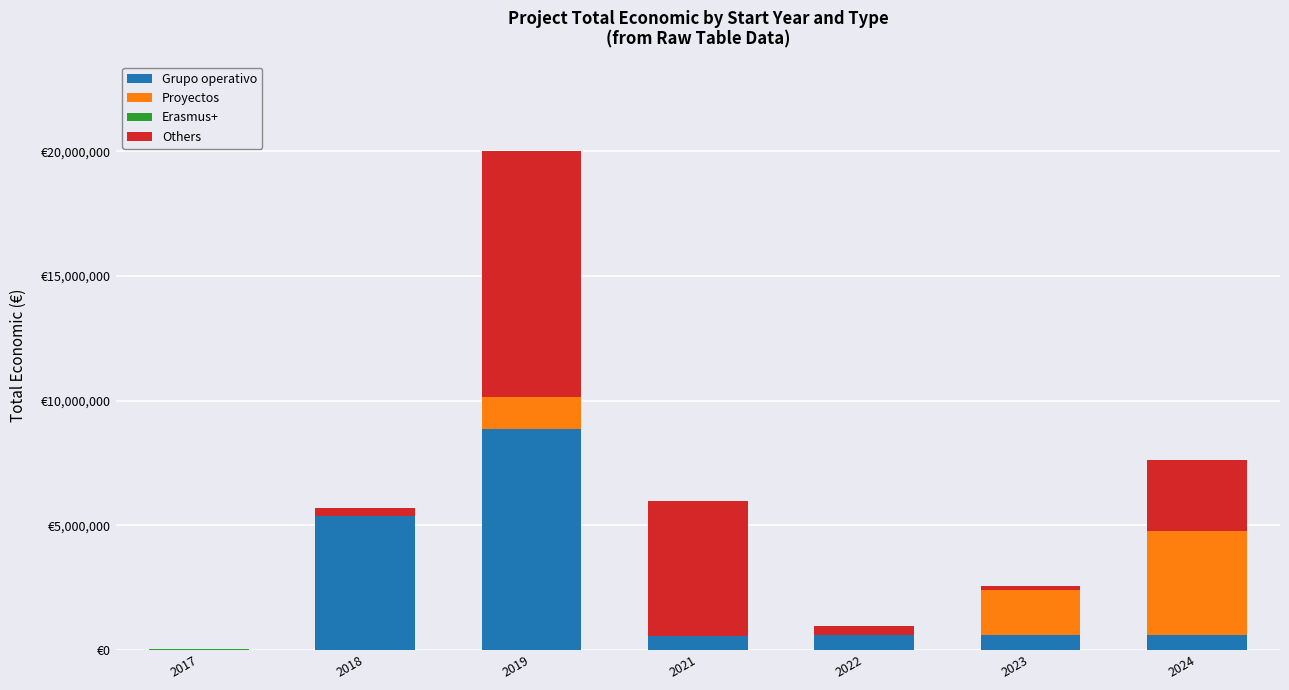

At how many categories does at least one series exceed 217637?

6